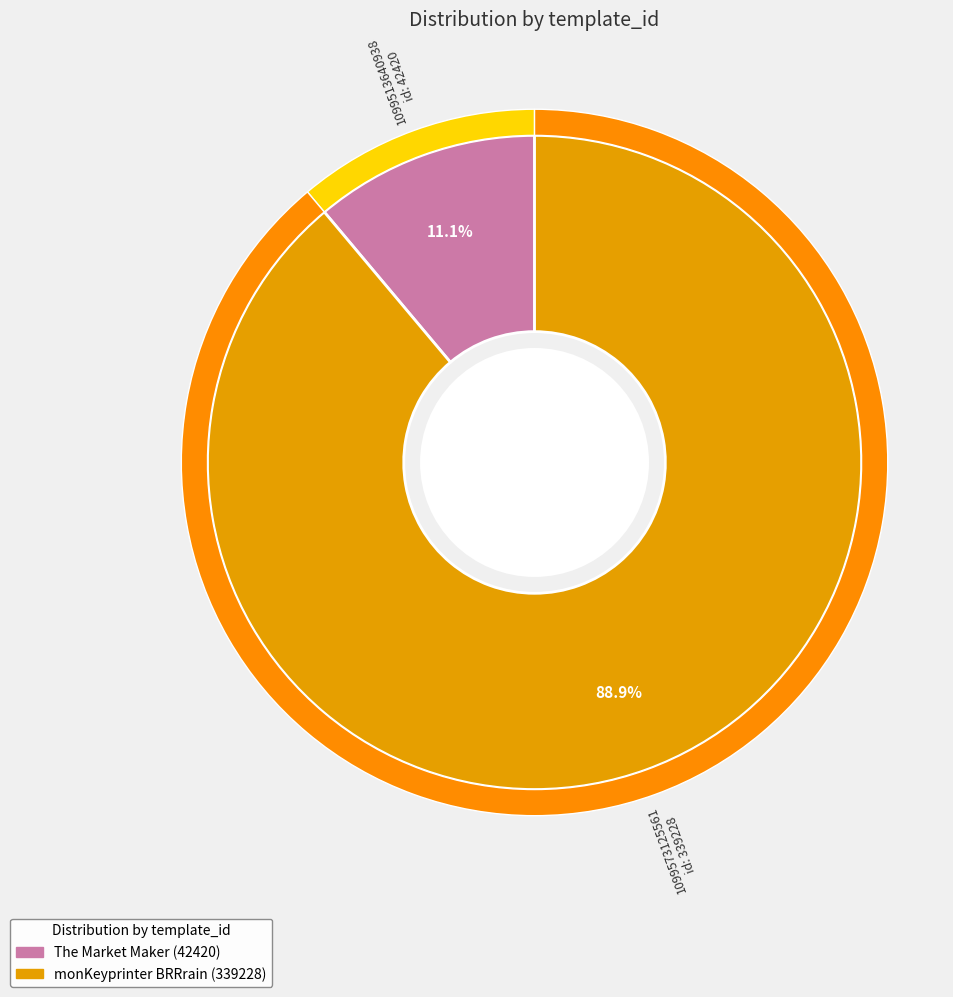

Does any single category account for the majority?

Yes